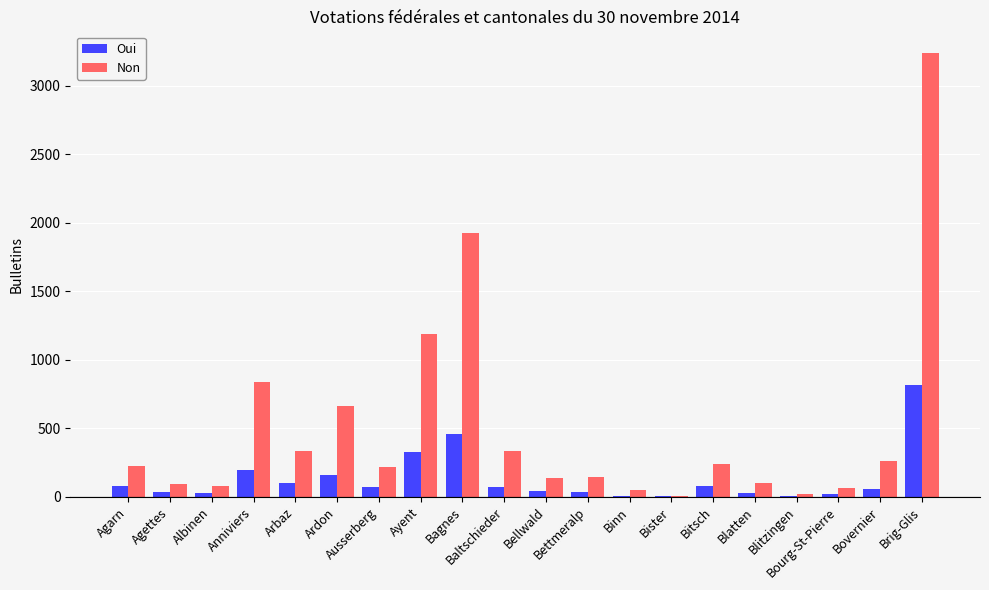

What is the highest value of the Non series?

3236